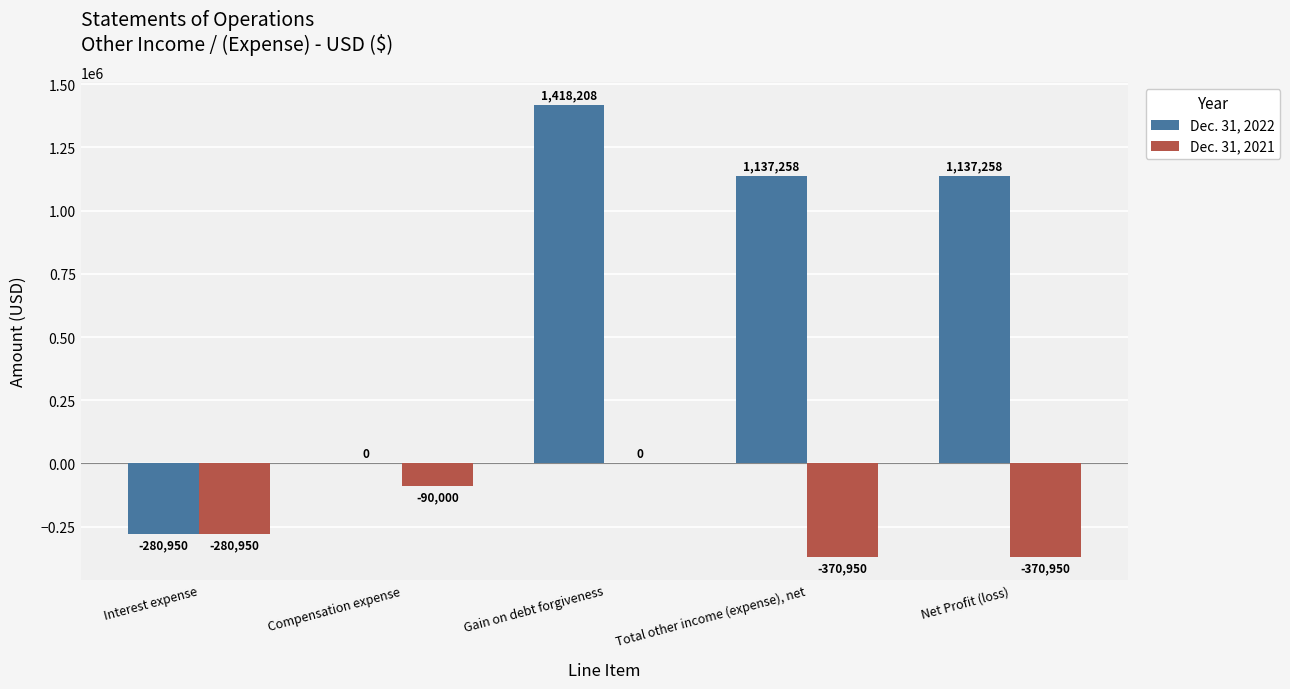

Reading left to right, what are all the values shown in this chart?

Dec. 31, 2022: Interest expense=-280950	Compensation expense=0	Gain on debt forgiveness=1418208	Total other income (expense), net=1137258	Net Profit (loss)=1137258
Dec. 31, 2021: Interest expense=-280950	Compensation expense=-90000	Gain on debt forgiveness=0	Total other income (expense), net=-370950	Net Profit (loss)=-370950